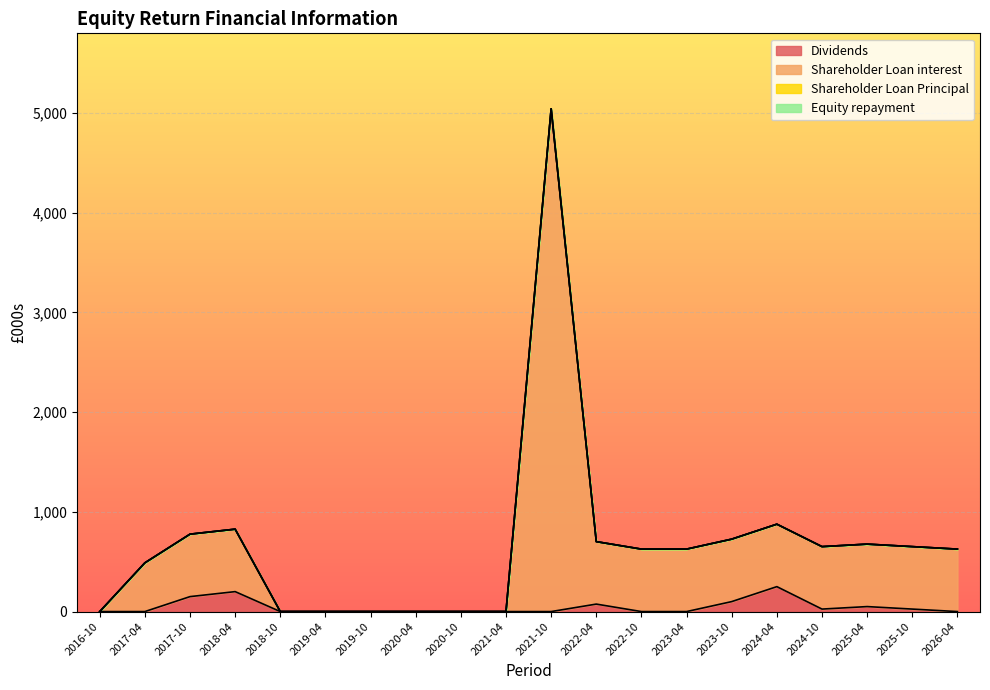

What is the label of the 8th point from the left?

2020-04